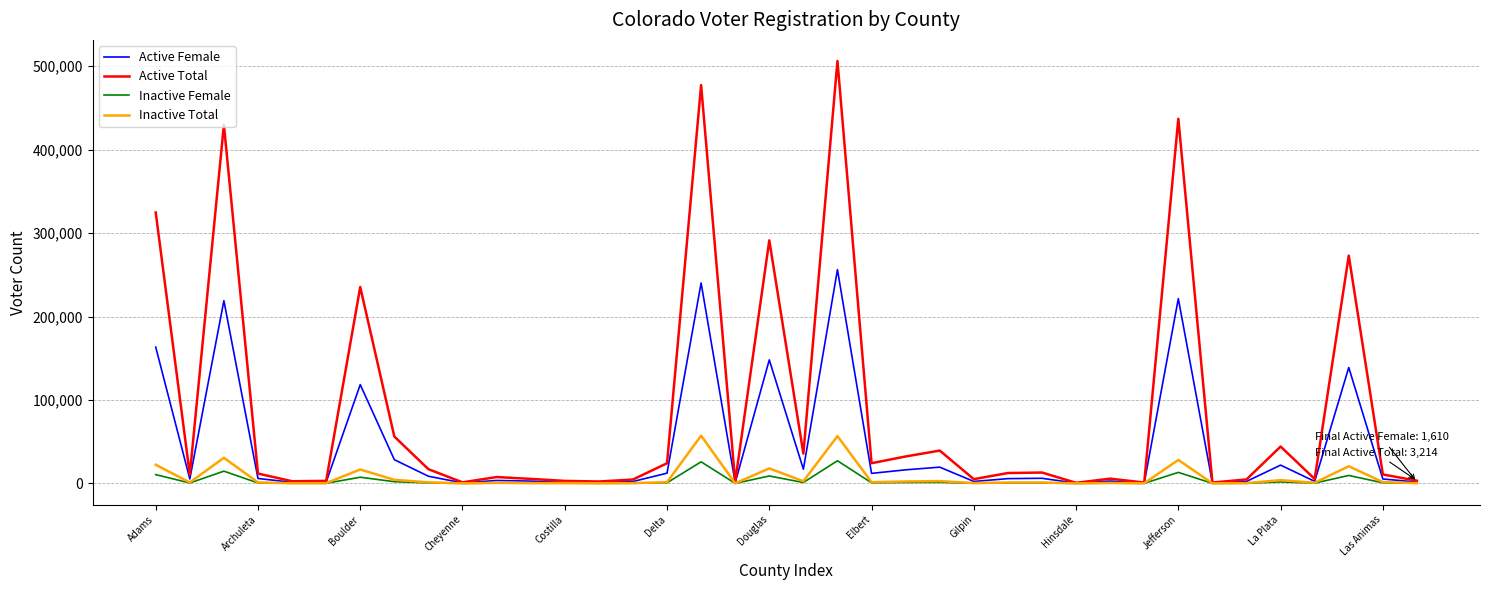

True or false: Inactive Total has more than 0 interior local peaks.

True